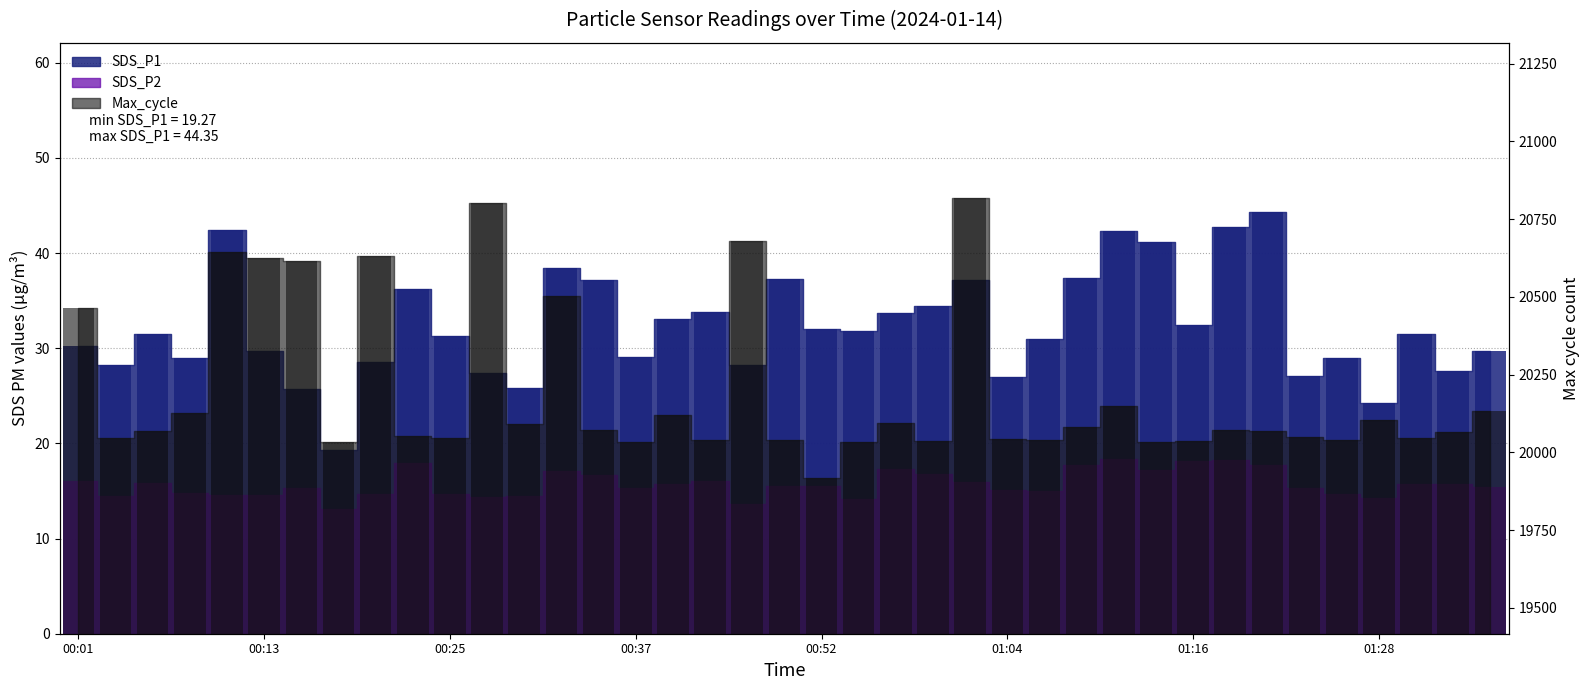

What is the sum of all Max_cycle values?

787598.0